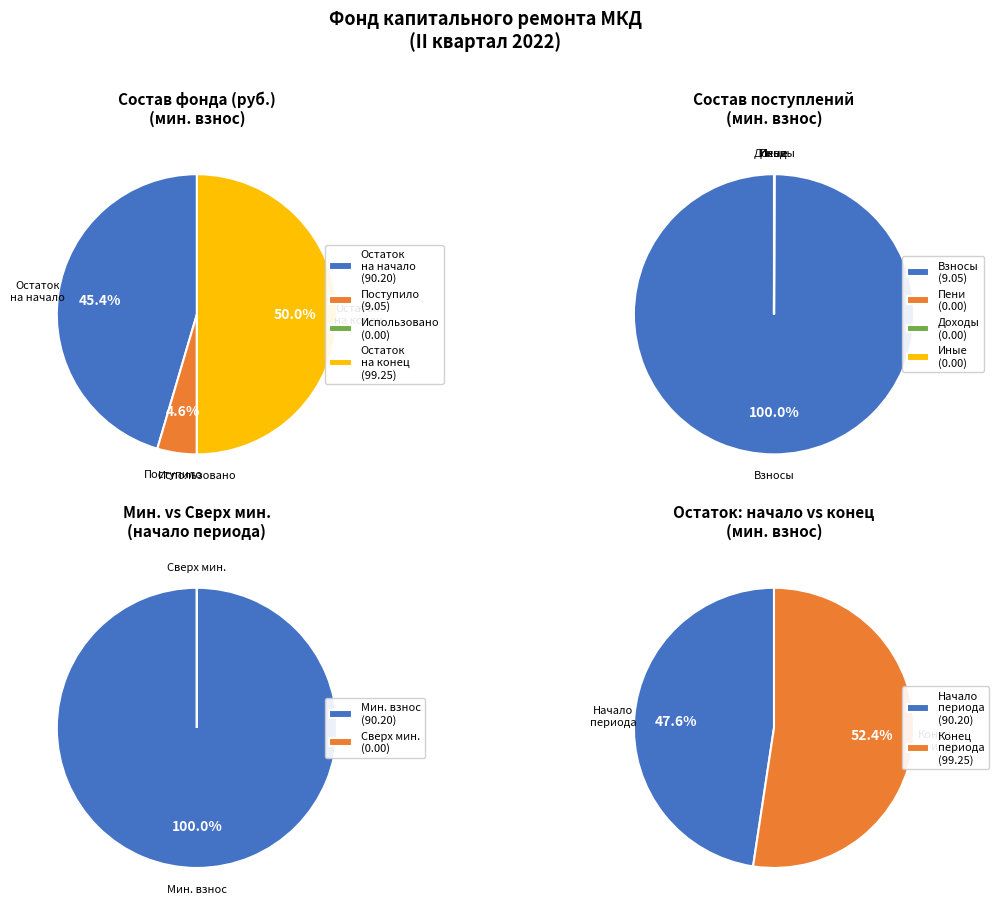

What portion of the pie excludes Использовано?

100.0%